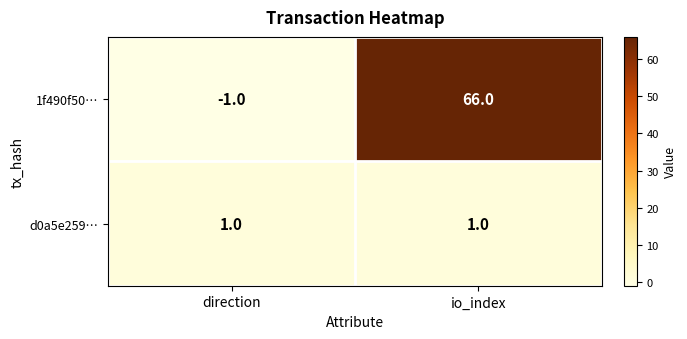

Reading left to right, list all the values displayed in this chart.

1f490f50…: direction=-1	io_index=66
d0a5e259…: direction=1	io_index=1